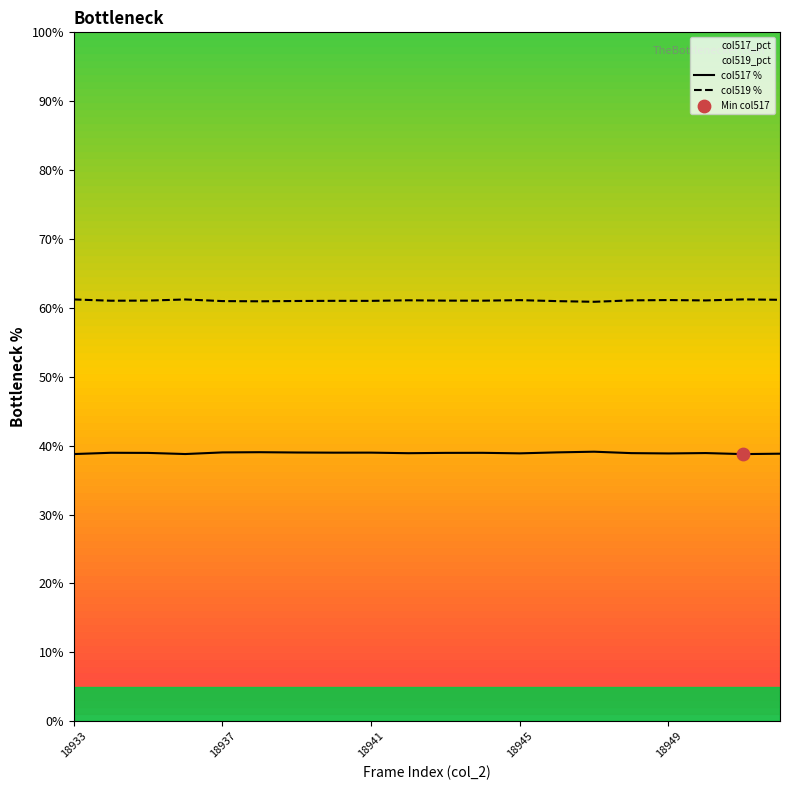

At how many categories does at least one series exceed 41?

20